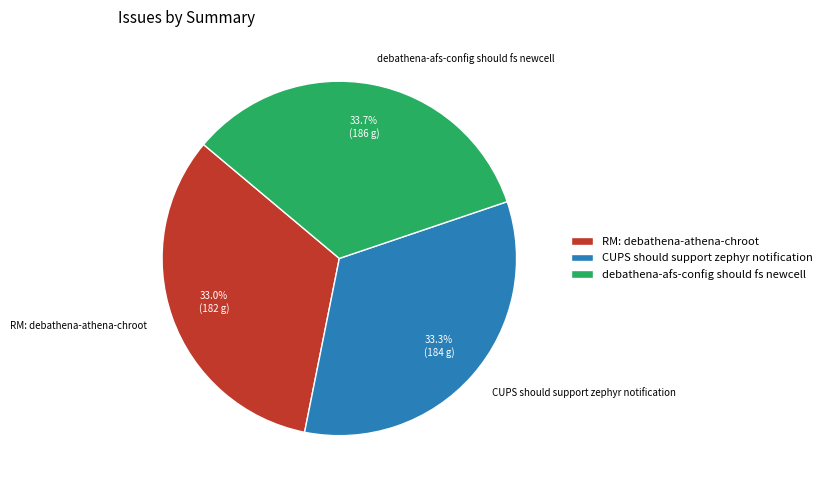

Does CUPS should support zephyr notification represent more than half of the total?

No